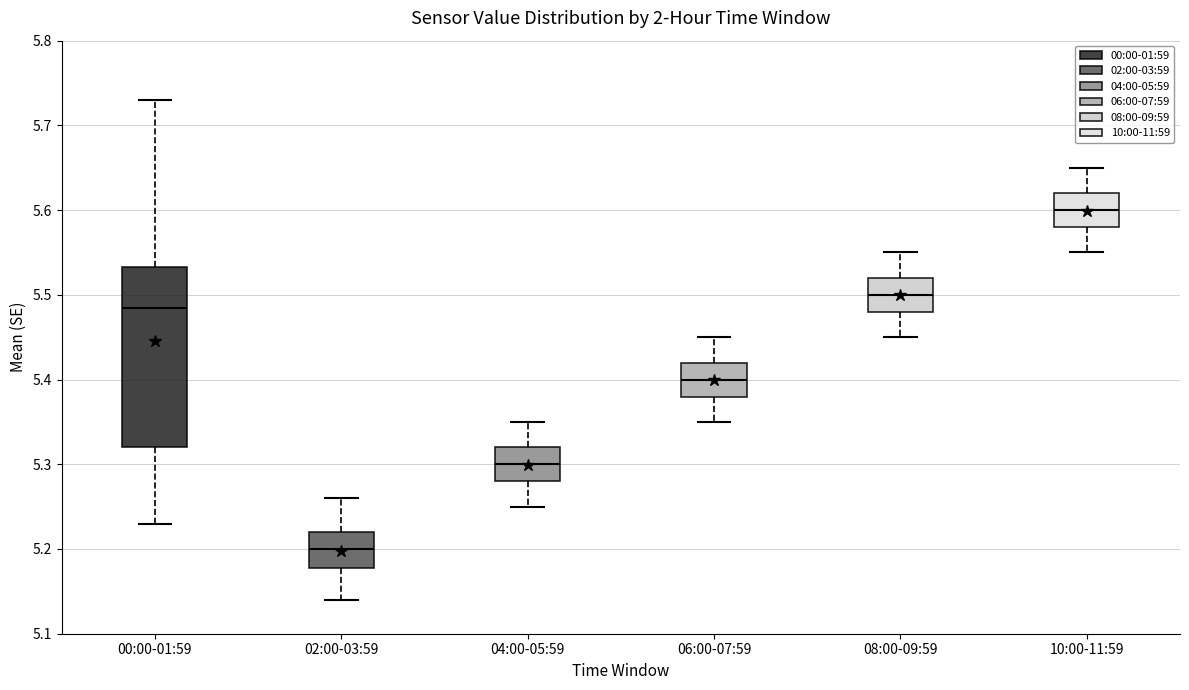

Where is the lower edge of the box for 10:00-11:59 on the y-axis? The values are not printed on the chart, so give them approximately, as read against the axis.

5.58